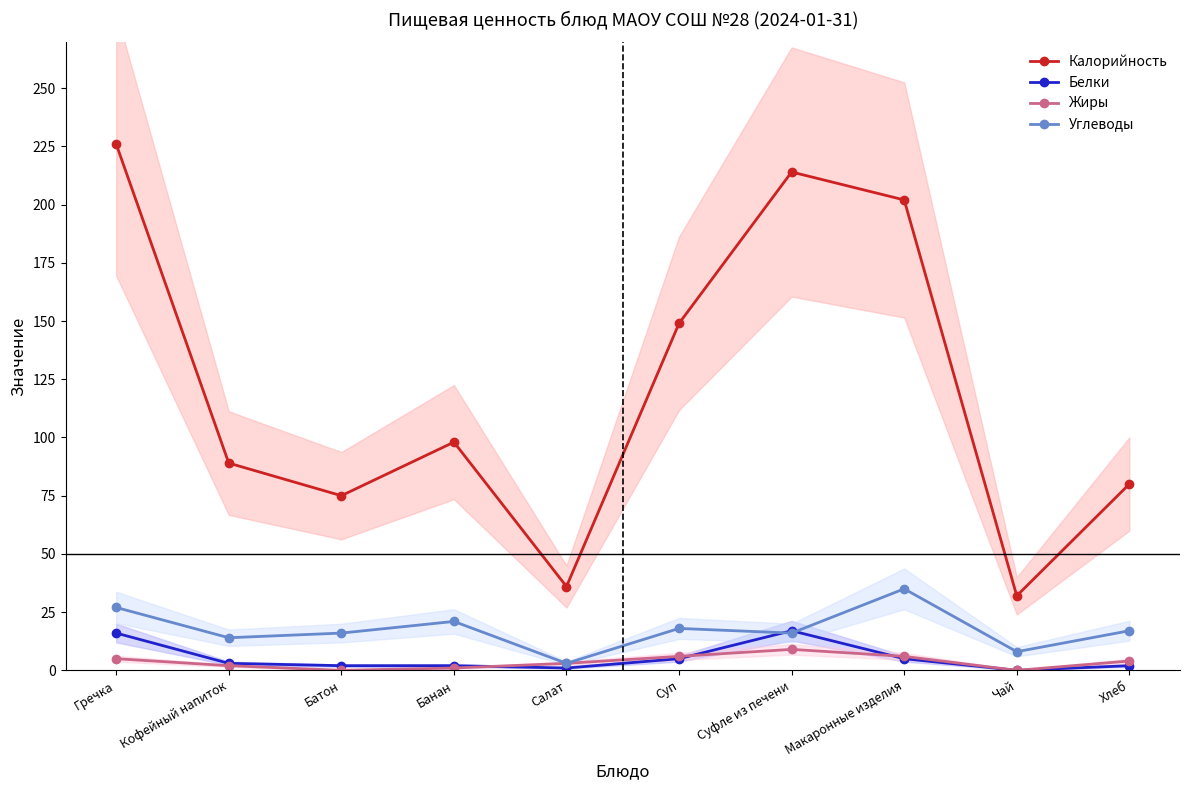

How many data points does each series have?

10